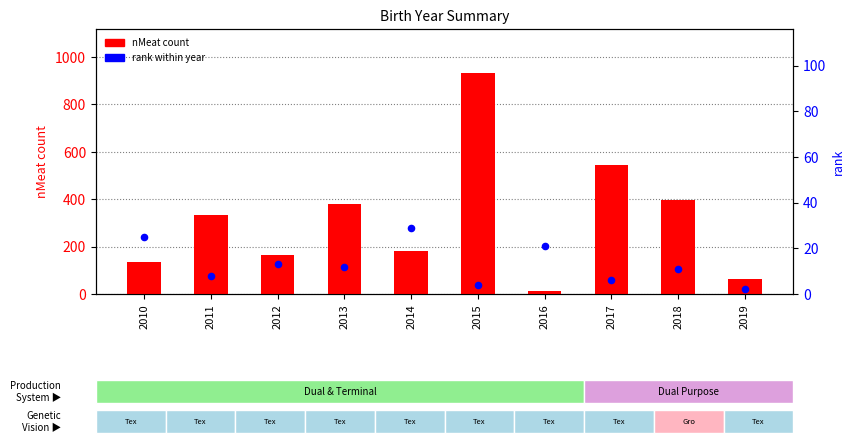

What is the total value across all series at 2011?

342